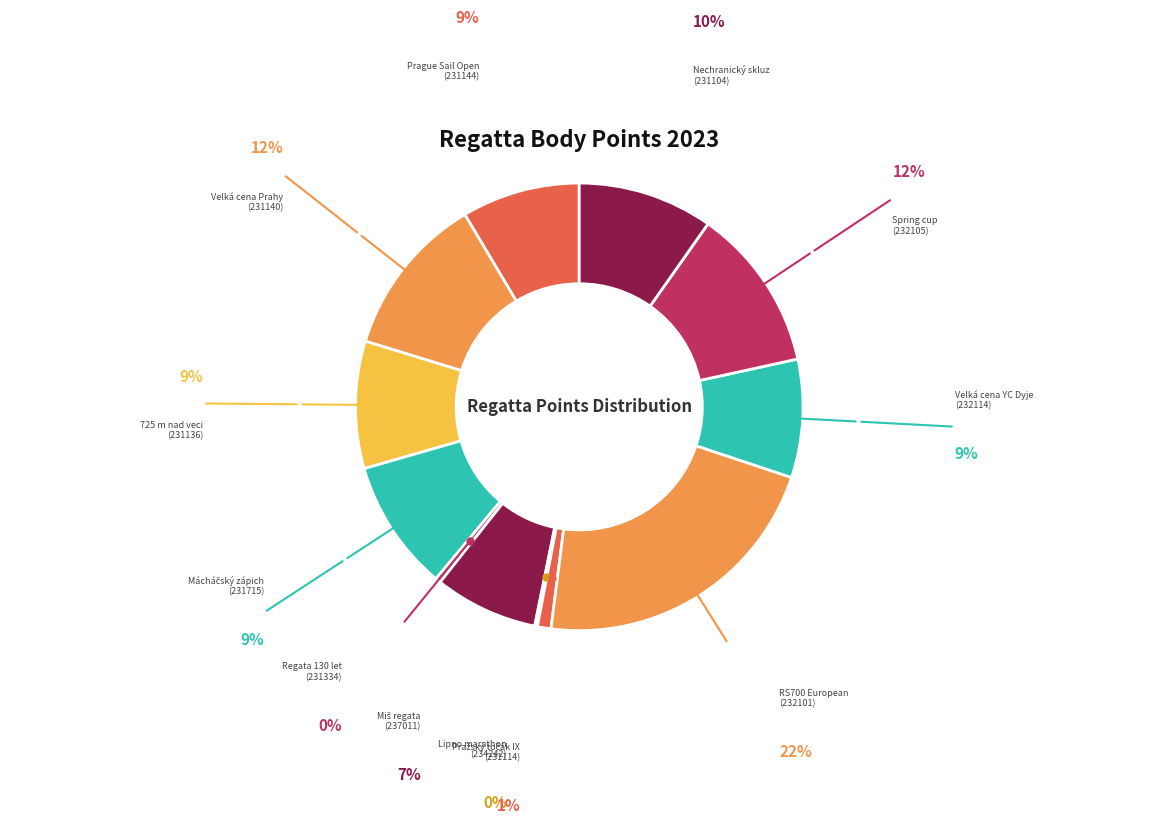

True or false: Nechranický skluz (231104) accounts for 10% of the total.

True